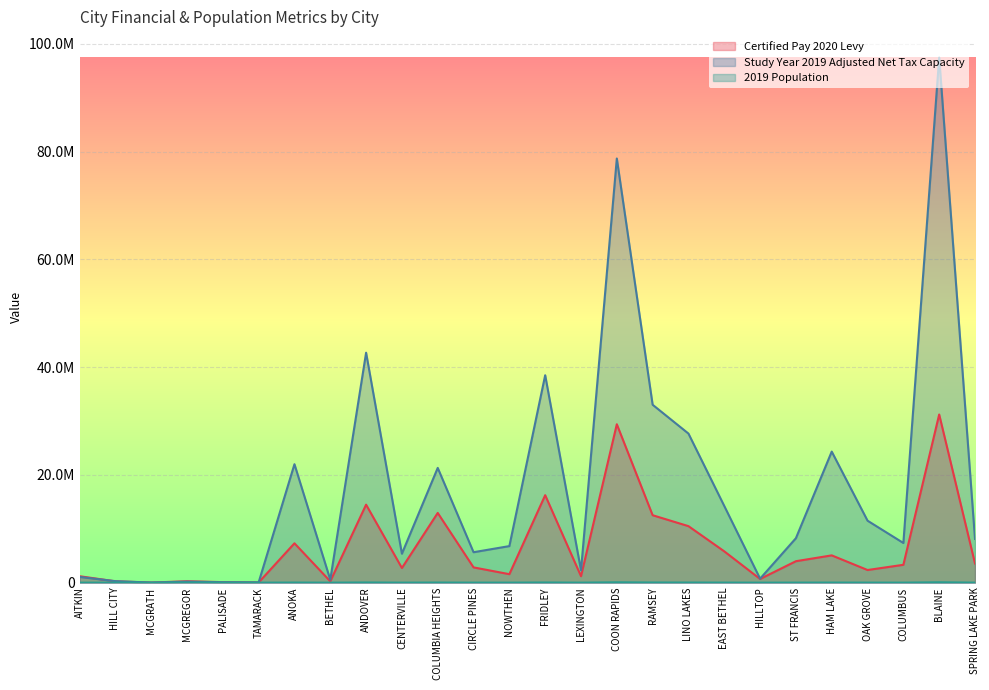

Does the chart display data point markers on the line(s)?

No